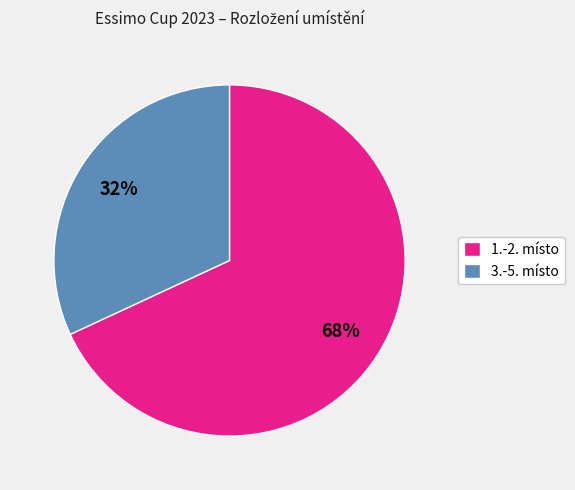

To the nearest percent, what is the difference between the 3.-5. místo and 1.-2. místo slice percentages?

36%